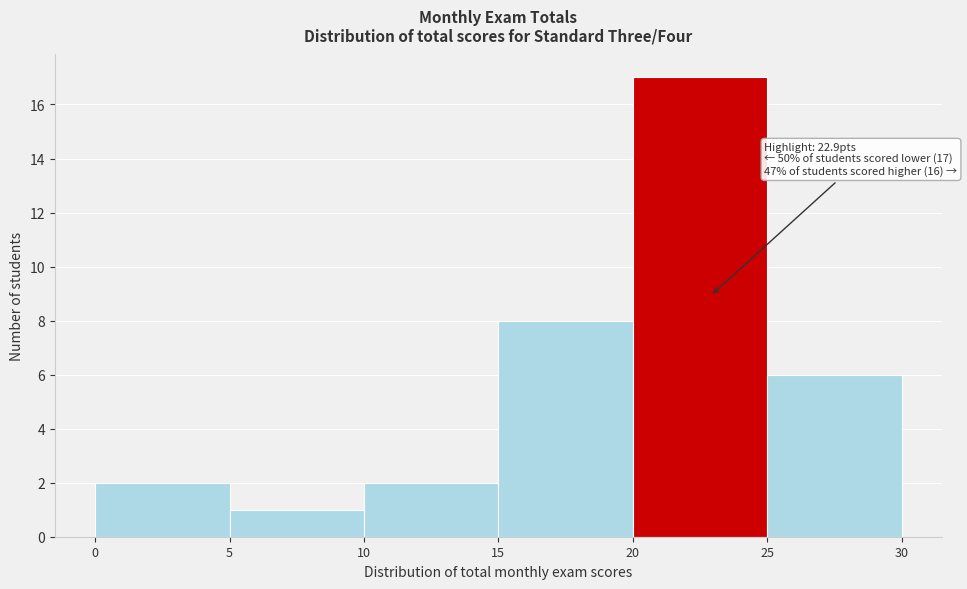

Which range on the x-axis has the tallest bar?

20 to 25